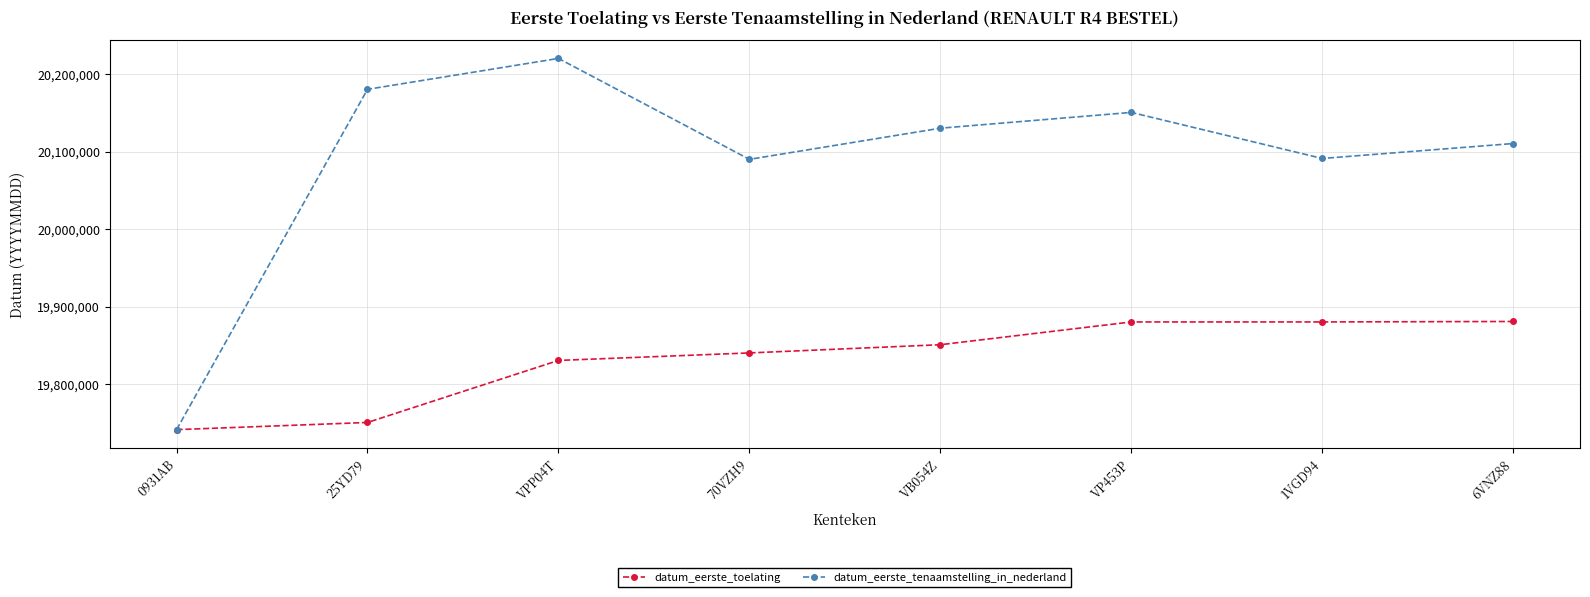

Which series has the widest spread of values?

datum_eerste_tenaamstelling_in_nederland